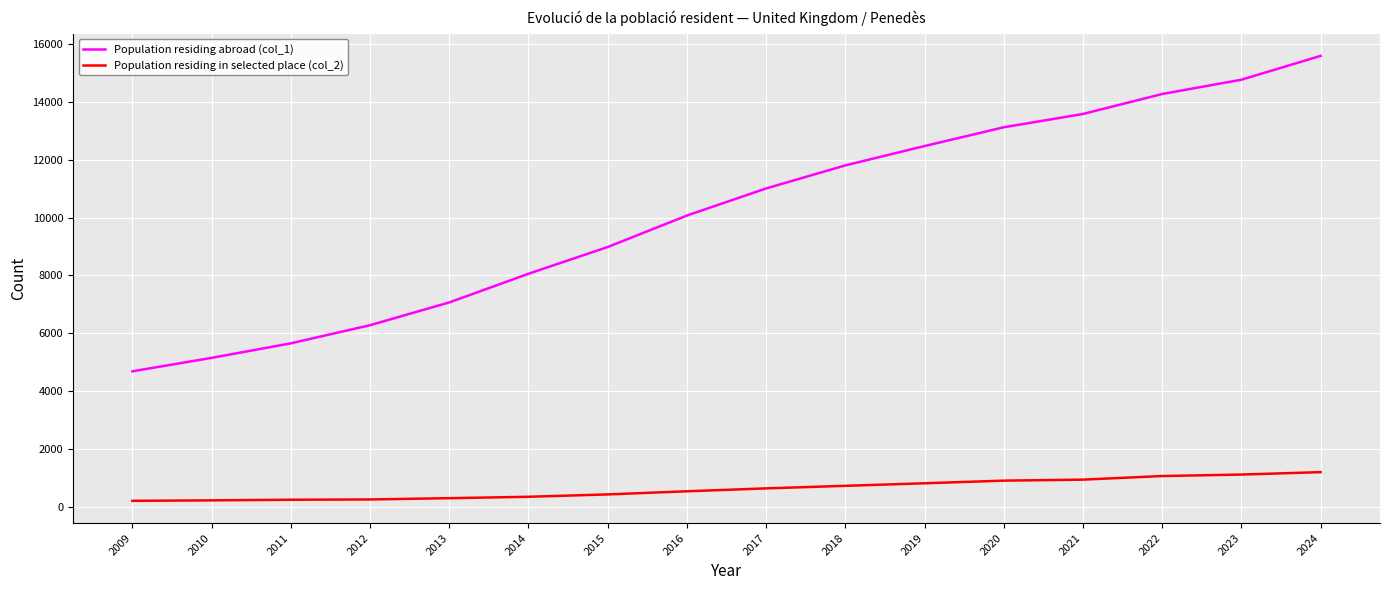

Which series has the widest spread of values?

Population residing abroad (col_1)